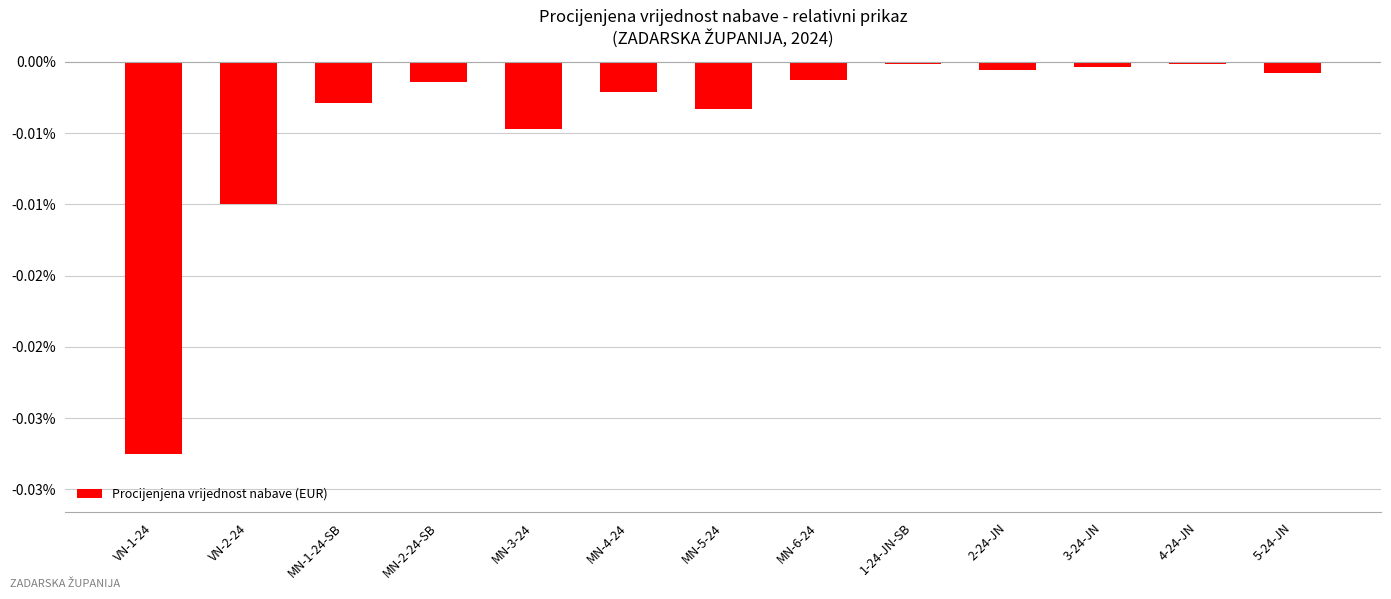

True or false: the data shows -0.0 at MN-1-24-SB.

True